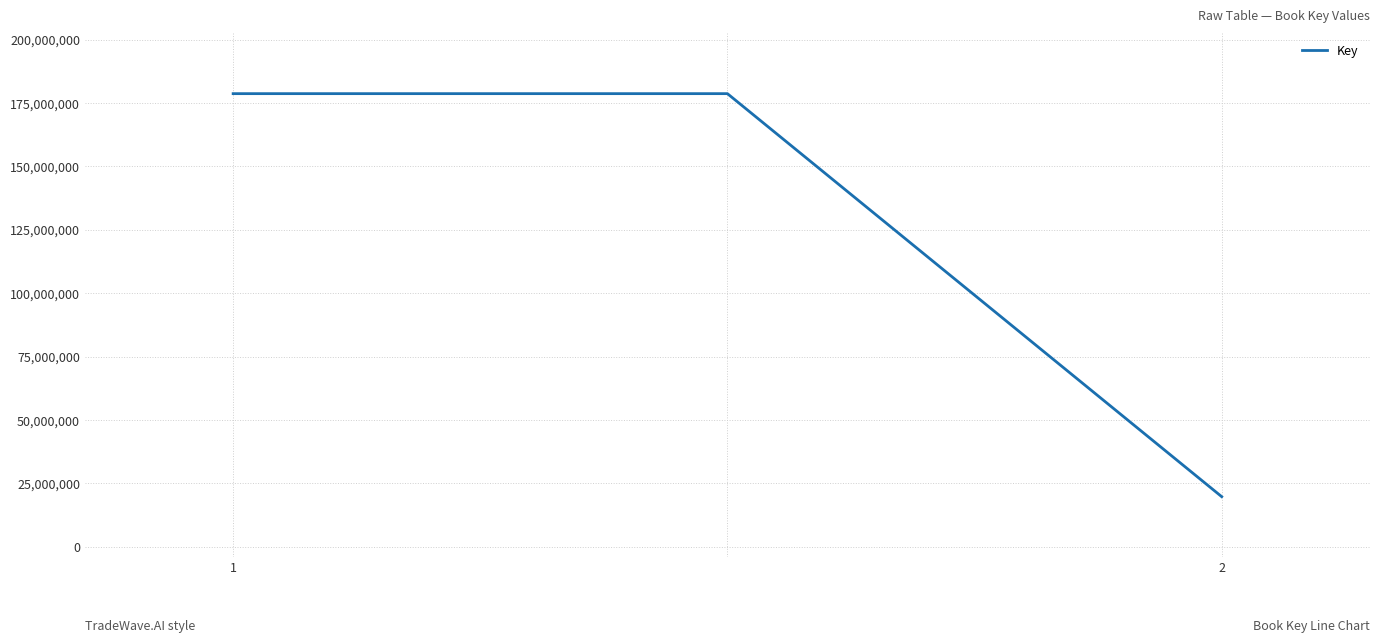

Reading right to left, list all the values displayed in this chart.

19748138	178703063	178703063